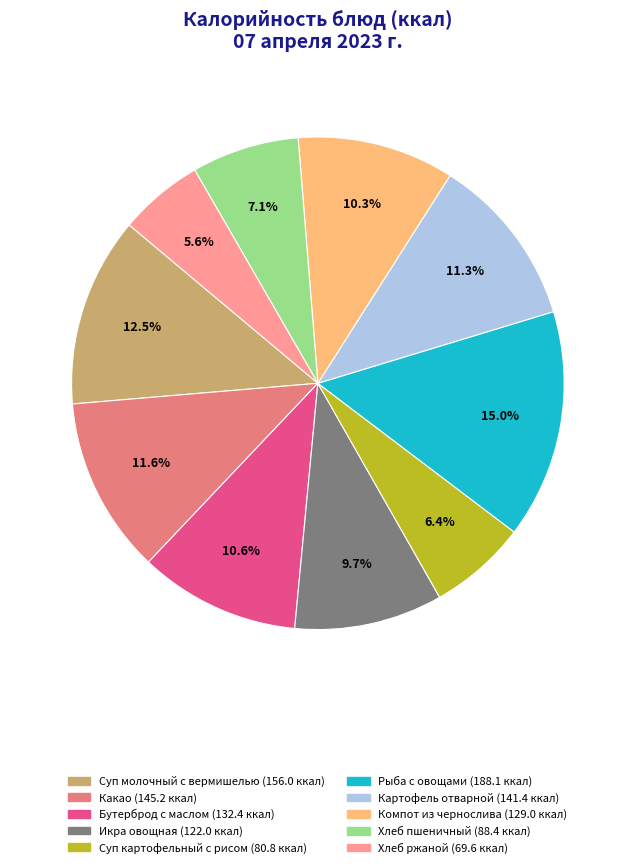

Does Рыба с овощами represent more than half of the total?

No